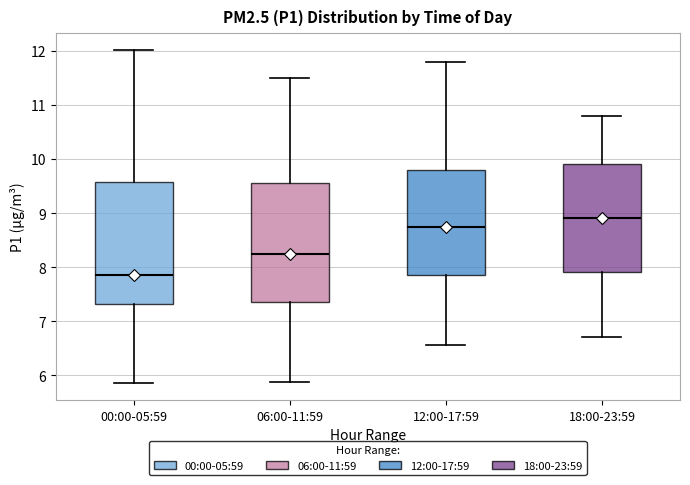

Reading left to right, read every box against the y-axis: the position of its median line, the range the box covers, and the ends of its whiskers. The values are not printed on the chart, so give them approximately, as read against the axis.

00:00-05:59: median 7.9, box 7.3 to 9.6, whiskers 5.9 to 12.0
06:00-11:59: median 8.3, box 7.4 to 9.6, whiskers 5.9 to 11.5
12:00-17:59: median 8.8, box 7.9 to 9.8, whiskers 6.6 to 11.8
18:00-23:59: median 8.9, box 7.9 to 9.9, whiskers 6.7 to 10.8